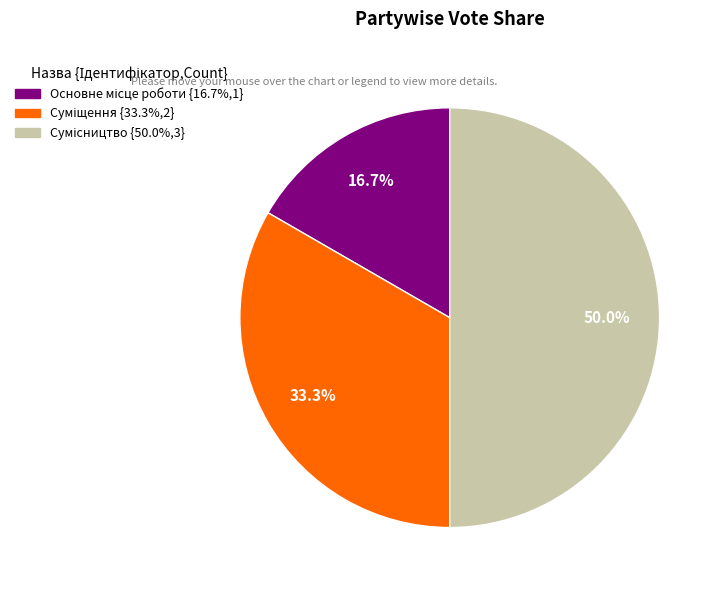

Which slice is the smallest?

Основне місце роботи